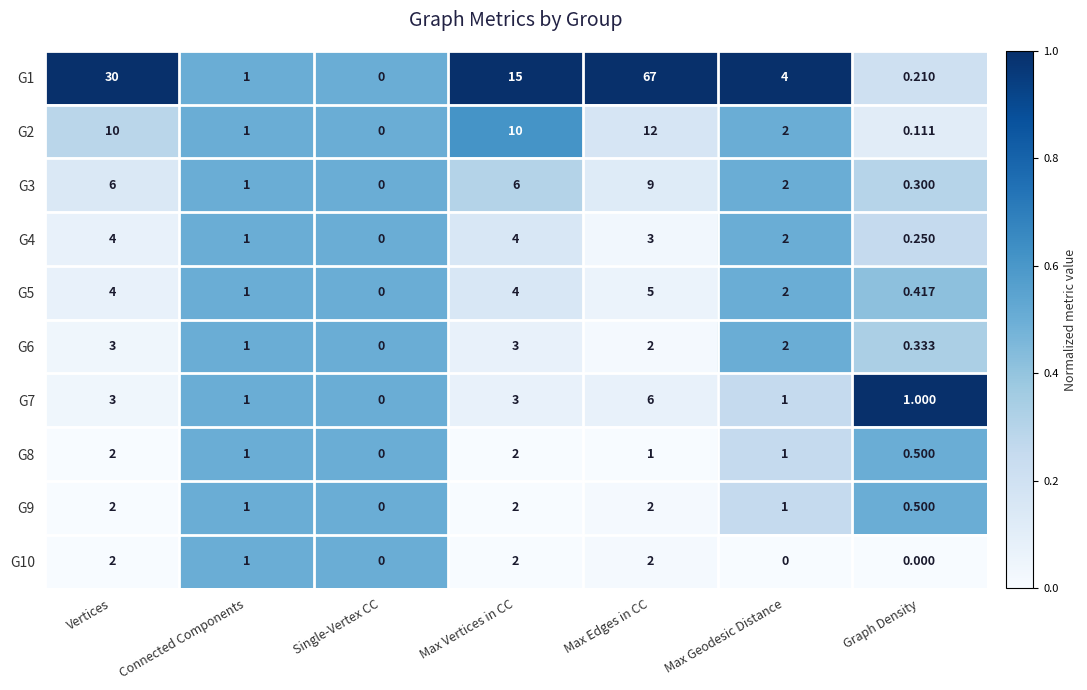

At which category is the sum across all series the highest?

Max Edges in CC